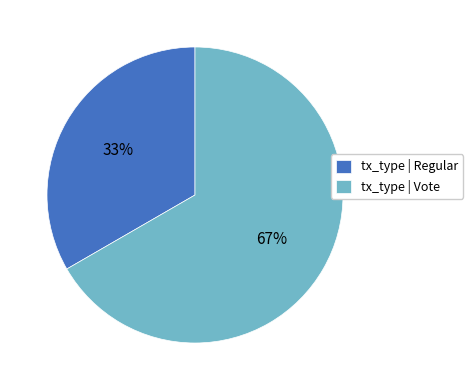

Does any single category account for the majority?

Yes